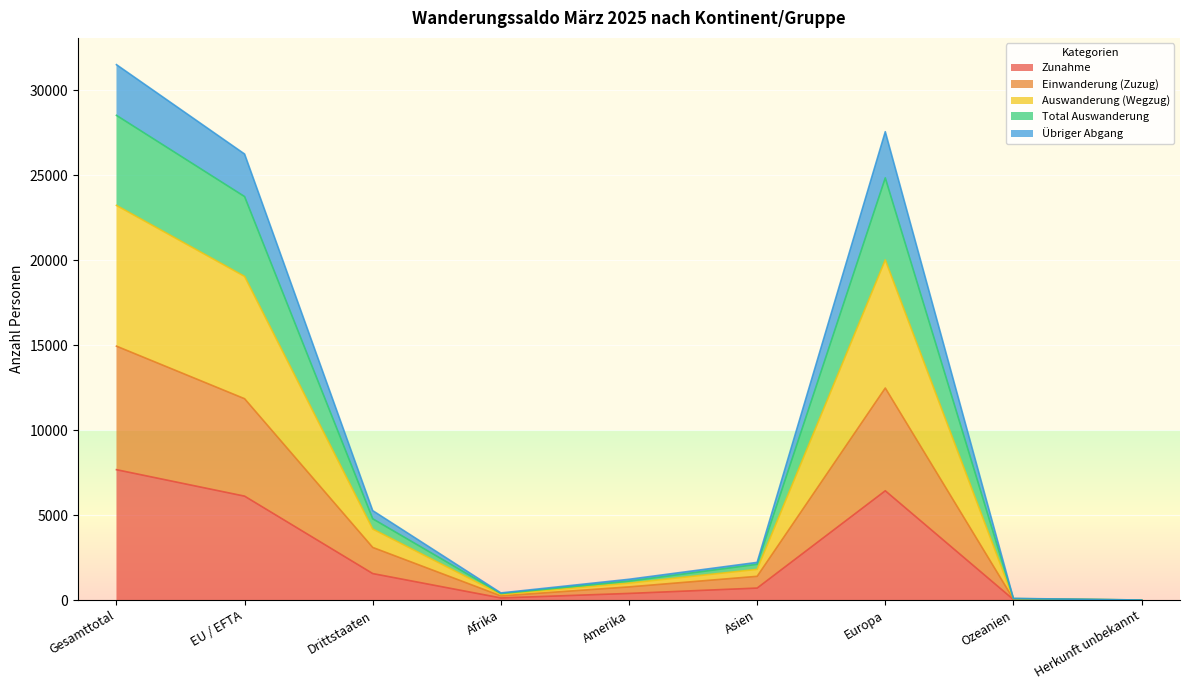

Which series has the largest total across all categories?

Auswanderung (Wegzug)